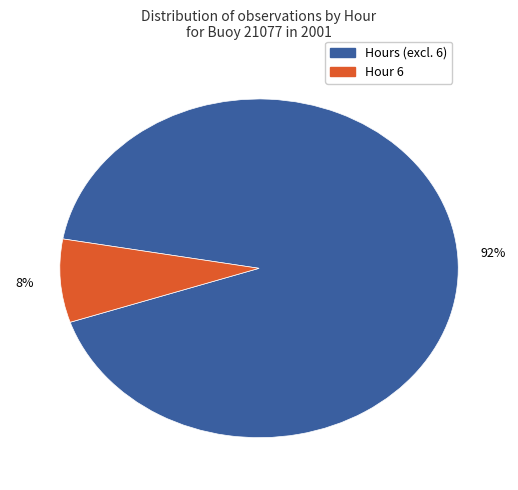

Count the number of slices in the pie.

2